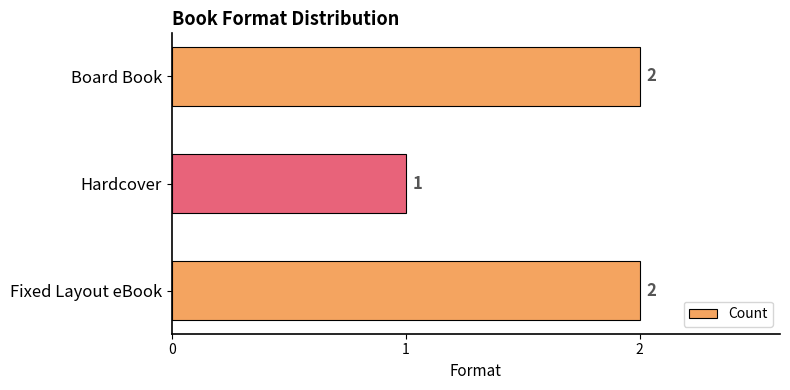

At which label is the value closest to 1?

Hardcover